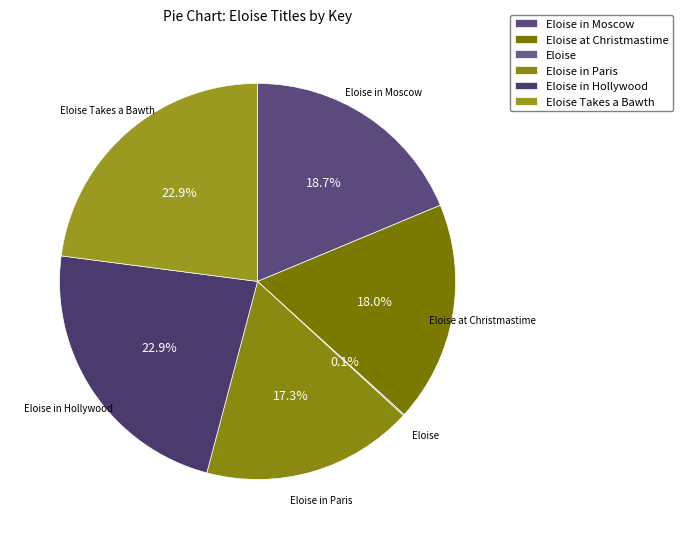

Is there any slice that represents more than half of the pie?

No